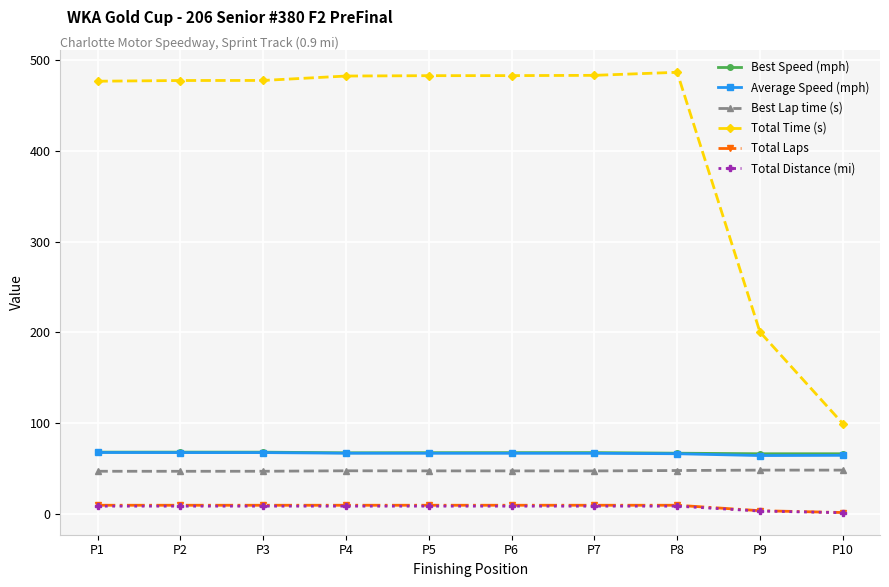

The value of Total Time (s) at P8 is 486.1. True or false?

True